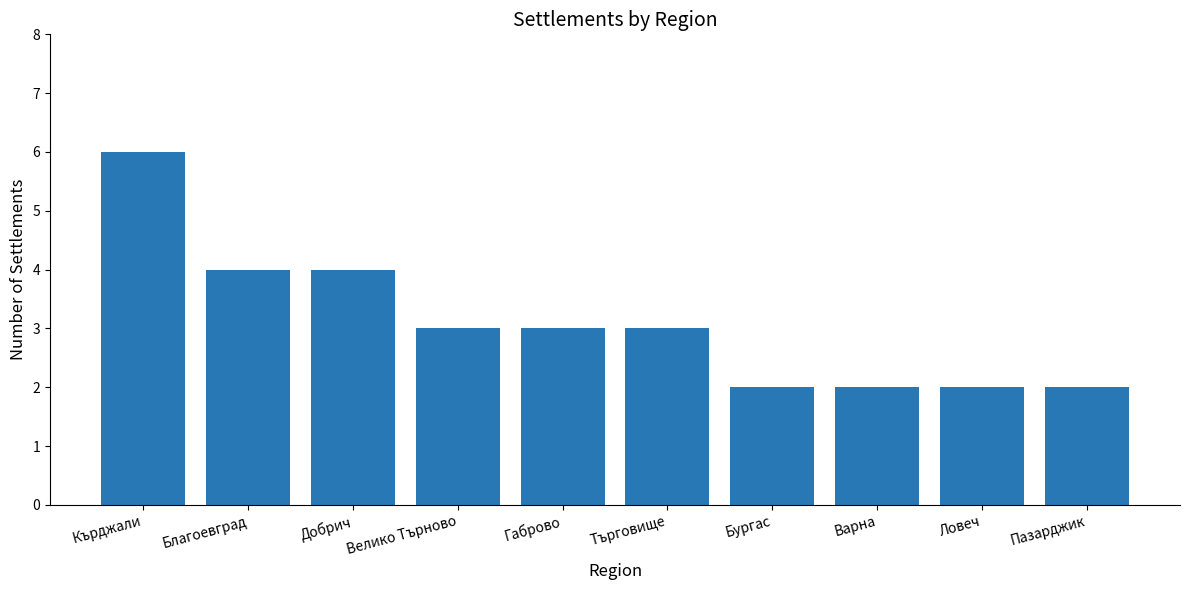

What is the label of the 7th bar from the right?

Велико Търново